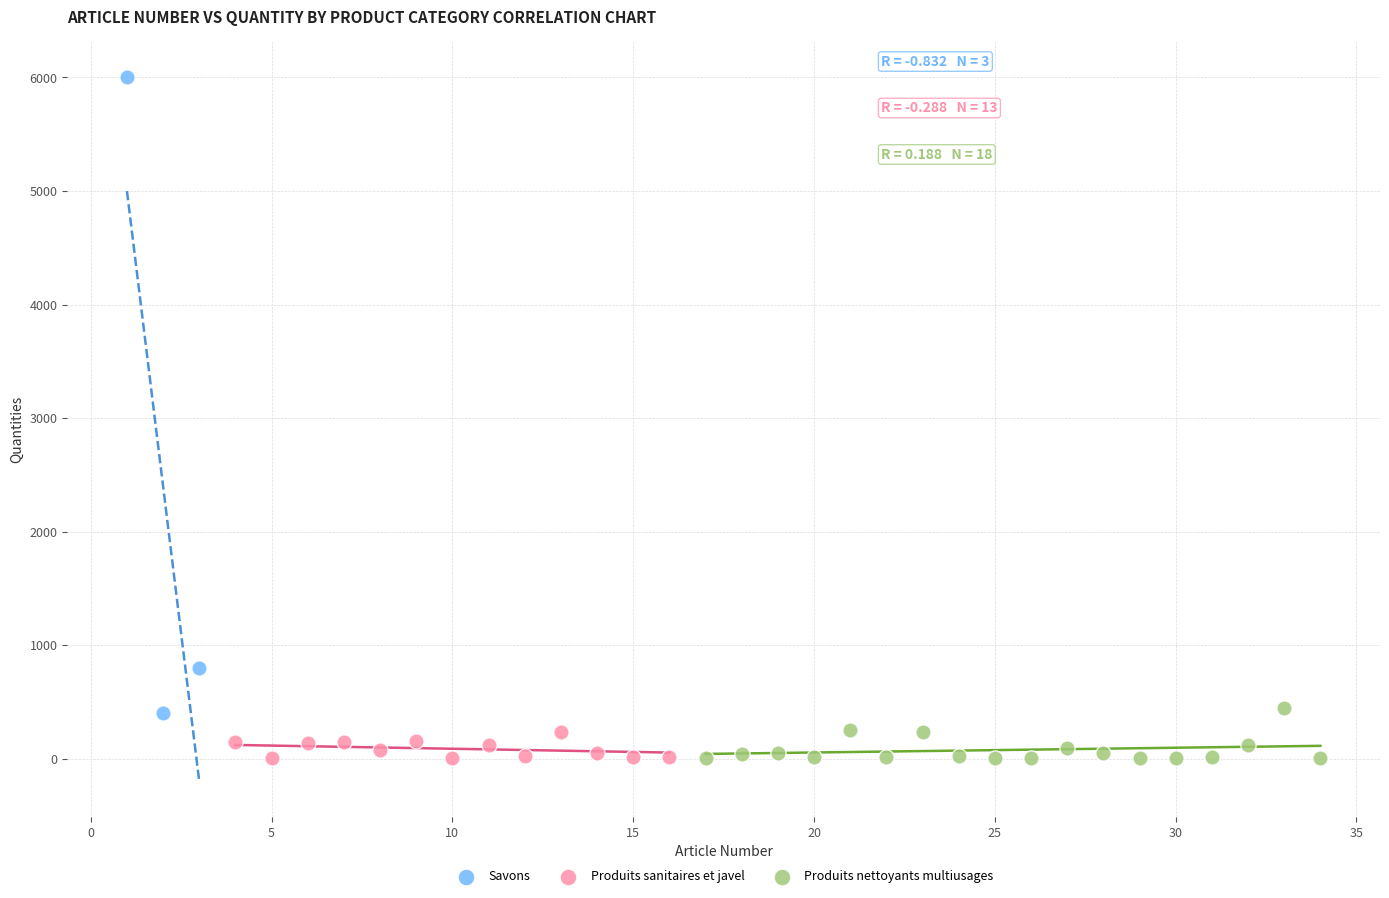

Which series contains the highest Y value?

Savons